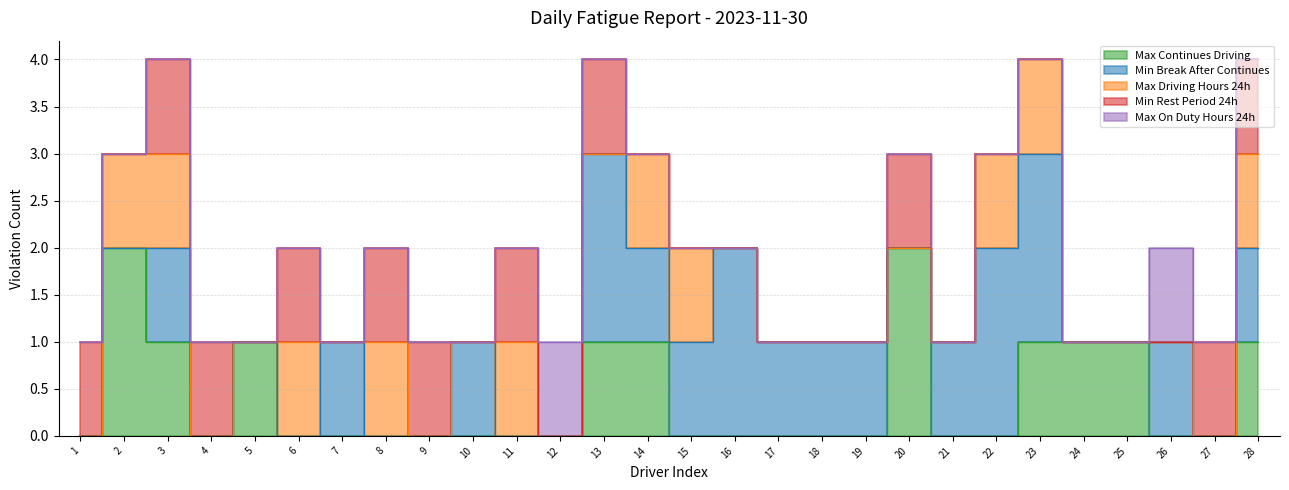

Which series has the widest spread of values?

Max Continues Driving